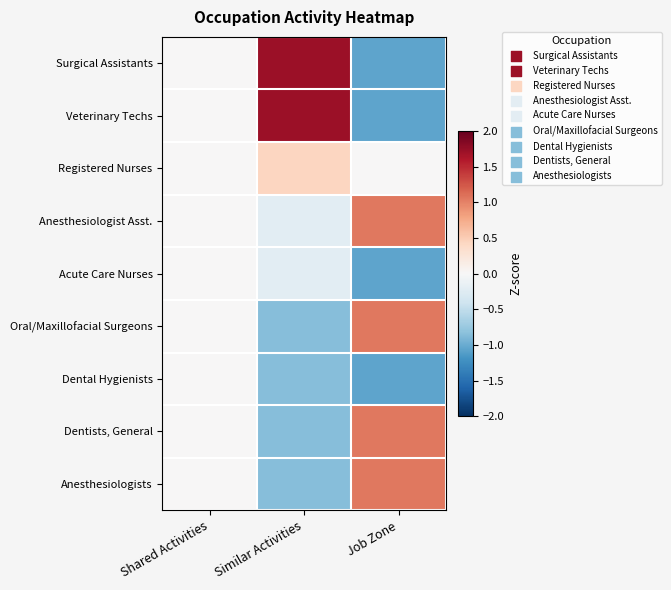

Reading left to right, extract all data points from this chart.

Surgical Assistants: Shared Activities=0.0	Similar Activities=1.7	Job Zone=-1.1
Veterinary Techs: Shared Activities=0.0	Similar Activities=1.7	Job Zone=-1.1
Registered Nurses: Shared Activities=0.0	Similar Activities=0.4	Job Zone=0.0
Anesthesiologist Asst.: Shared Activities=0.0	Similar Activities=-0.2	Job Zone=1.1
Acute Care Nurses: Shared Activities=0.0	Similar Activities=-0.2	Job Zone=-1.1
Oral/Maxillofacial Surgeons: Shared Activities=0.0	Similar Activities=-0.9	Job Zone=1.1
Dental Hygienists: Shared Activities=0.0	Similar Activities=-0.9	Job Zone=-1.1
Dentists, General: Shared Activities=0.0	Similar Activities=-0.9	Job Zone=1.1
Anesthesiologists: Shared Activities=0.0	Similar Activities=-0.9	Job Zone=1.1